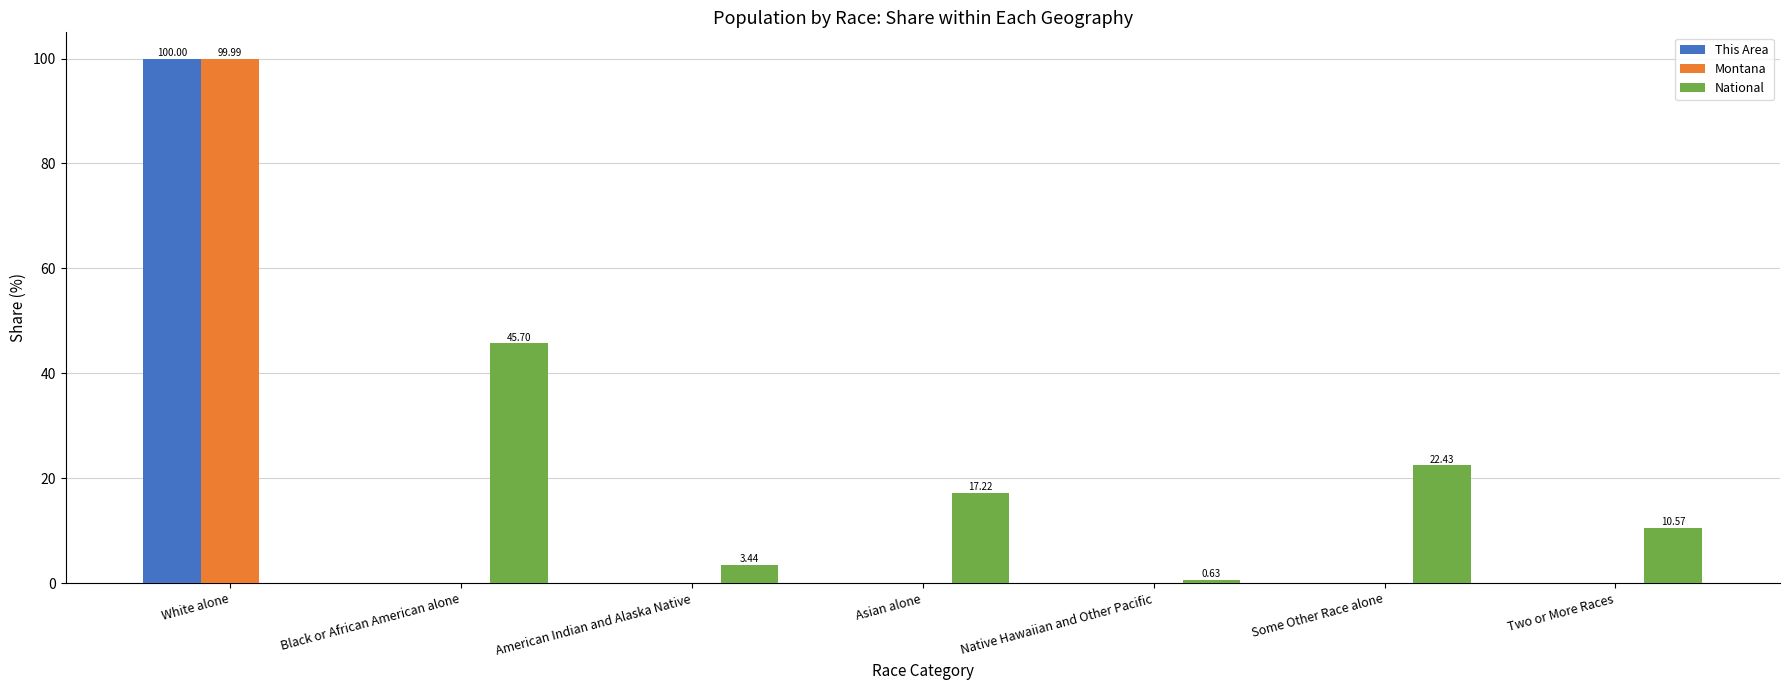

The value of National at Native Hawaiian and Other Pacific is 0.6. True or false?

True